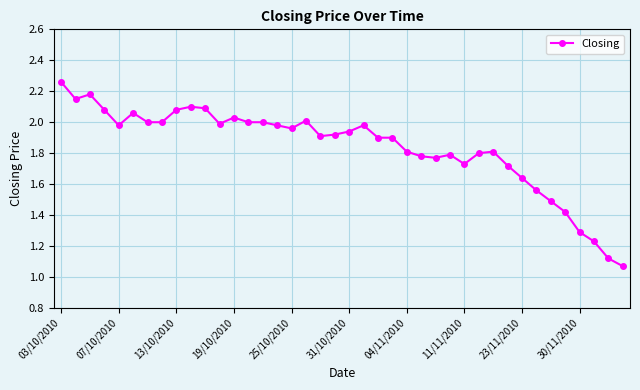

True or false: there are more than 2 points higher than both neighbors.

True